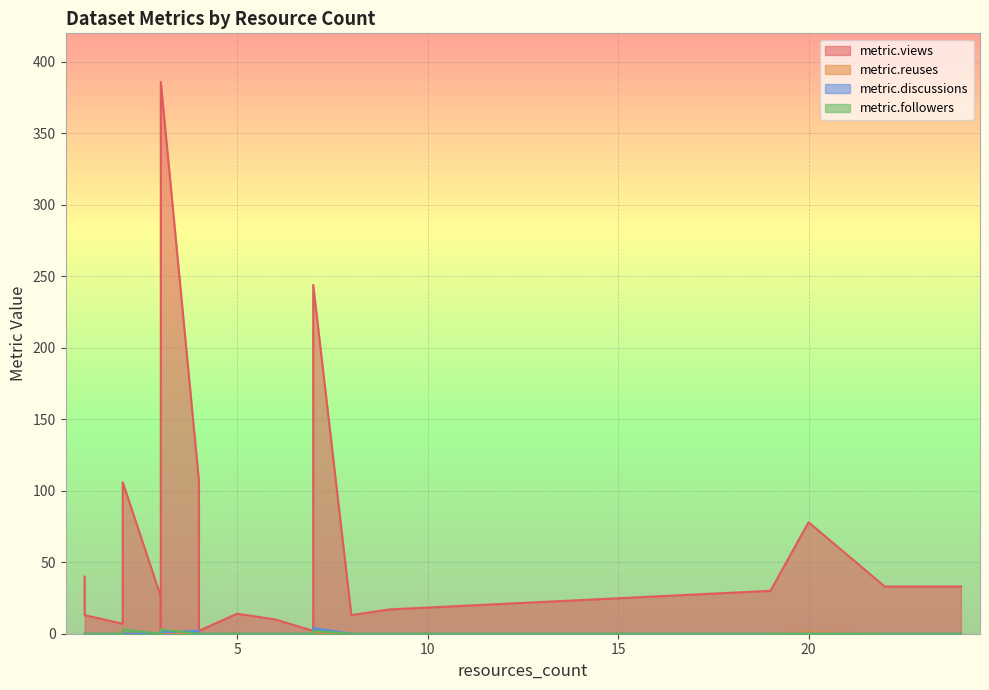

At which label does metric.views reach its peak?

3